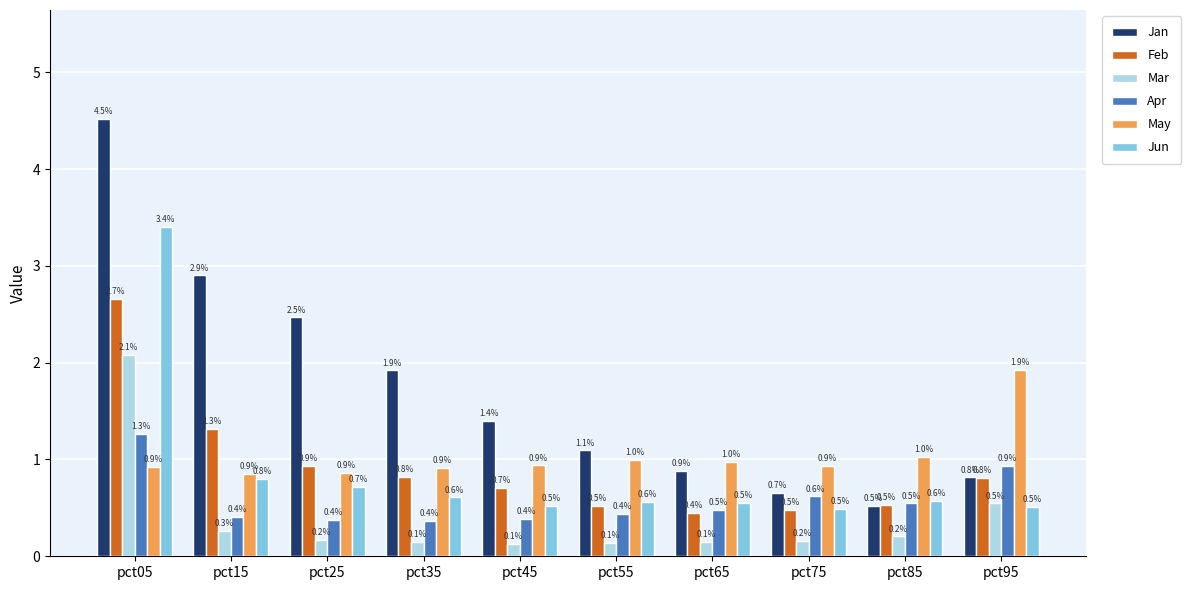

What is the average value of the May series?

1.0